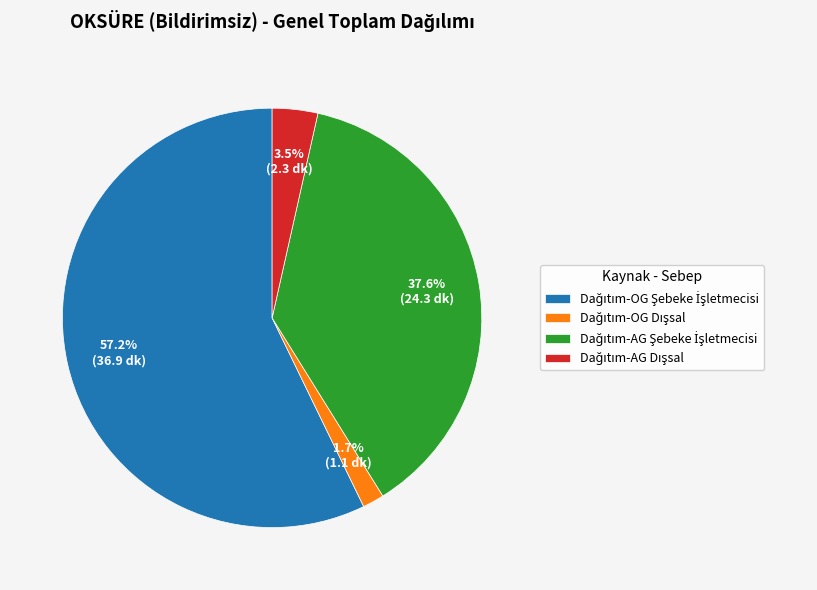

Does any single category account for the majority?

Yes